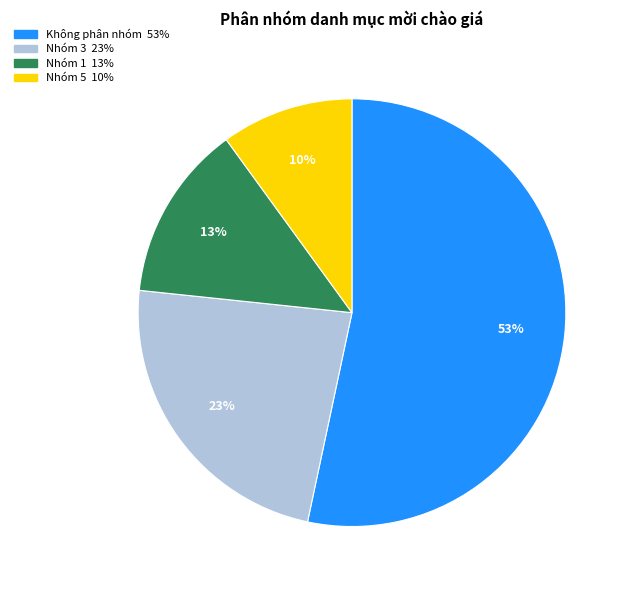

Between Nhóm 1 and Nhóm 3, which is larger?

Nhóm 3